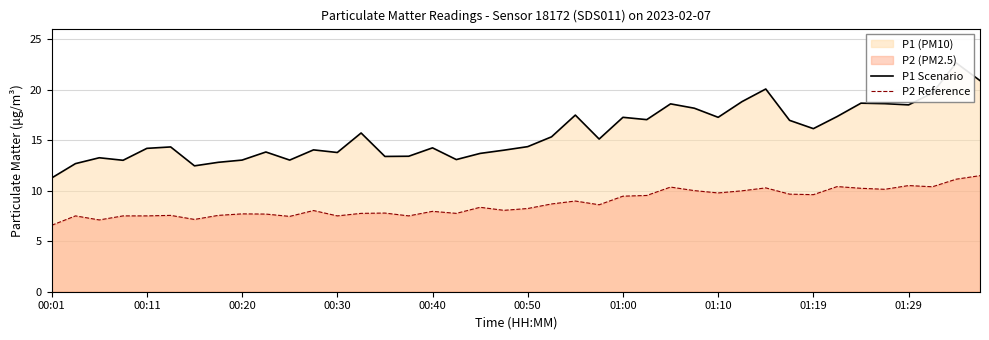

The value of P2 Reference at 01:19 is 15.1. True or false?

False